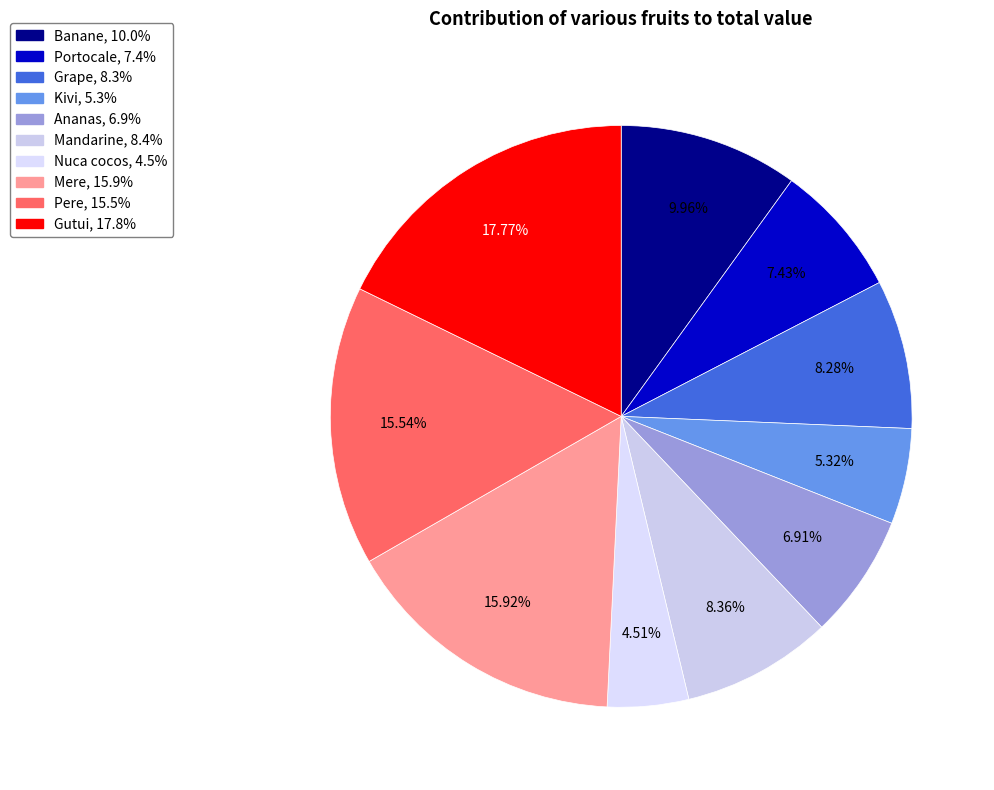

What portion of the pie excludes Kivi?

94.7%